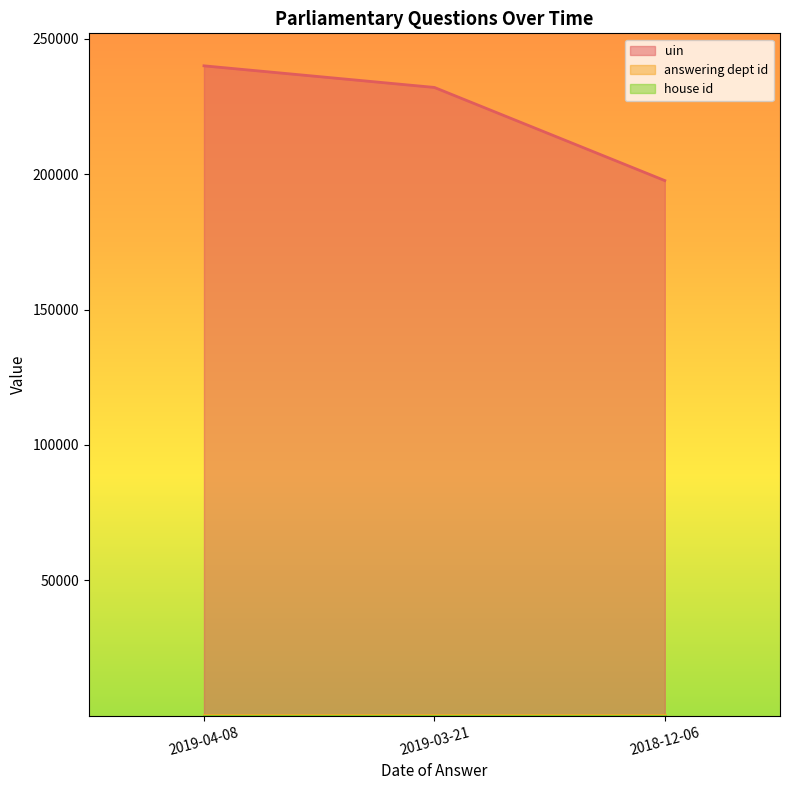

Reading left to right, list all the values displayed in this chart.

uin: 2019-04-08=240013	2019-03-21=232031	2018-12-06=197632
answering dept id: 2019-04-08=201	2019-03-21=201	2018-12-06=201
house id: 2019-04-08=1	2019-03-21=1	2018-12-06=1